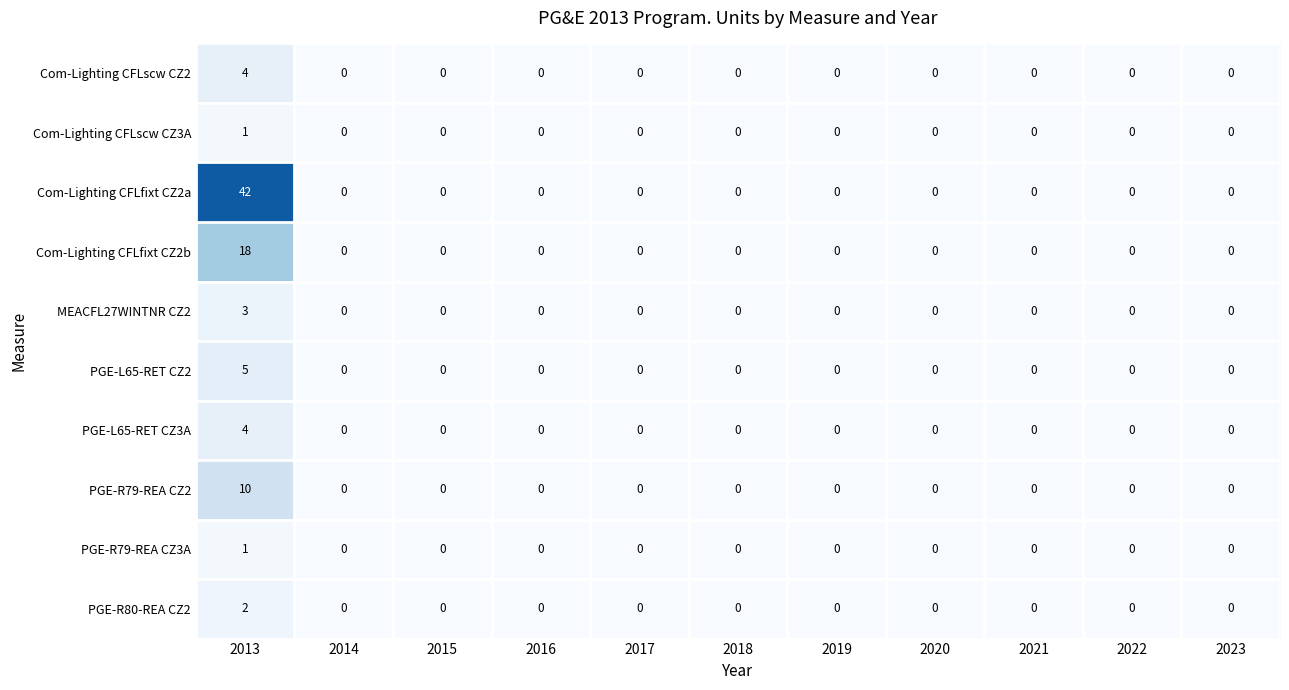

Is it true that Com-Lighting CFLfixt CZ2b equals 0 at 2023?

True